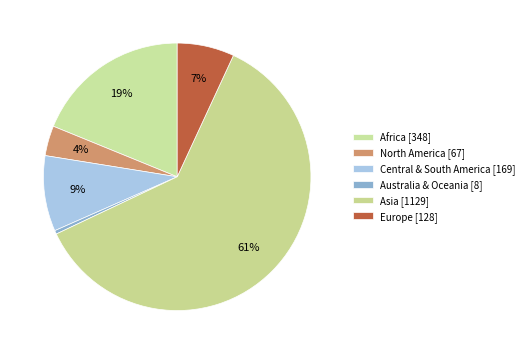

To the nearest percent, what is the difference between the largest and smallest slice percentages?

61%